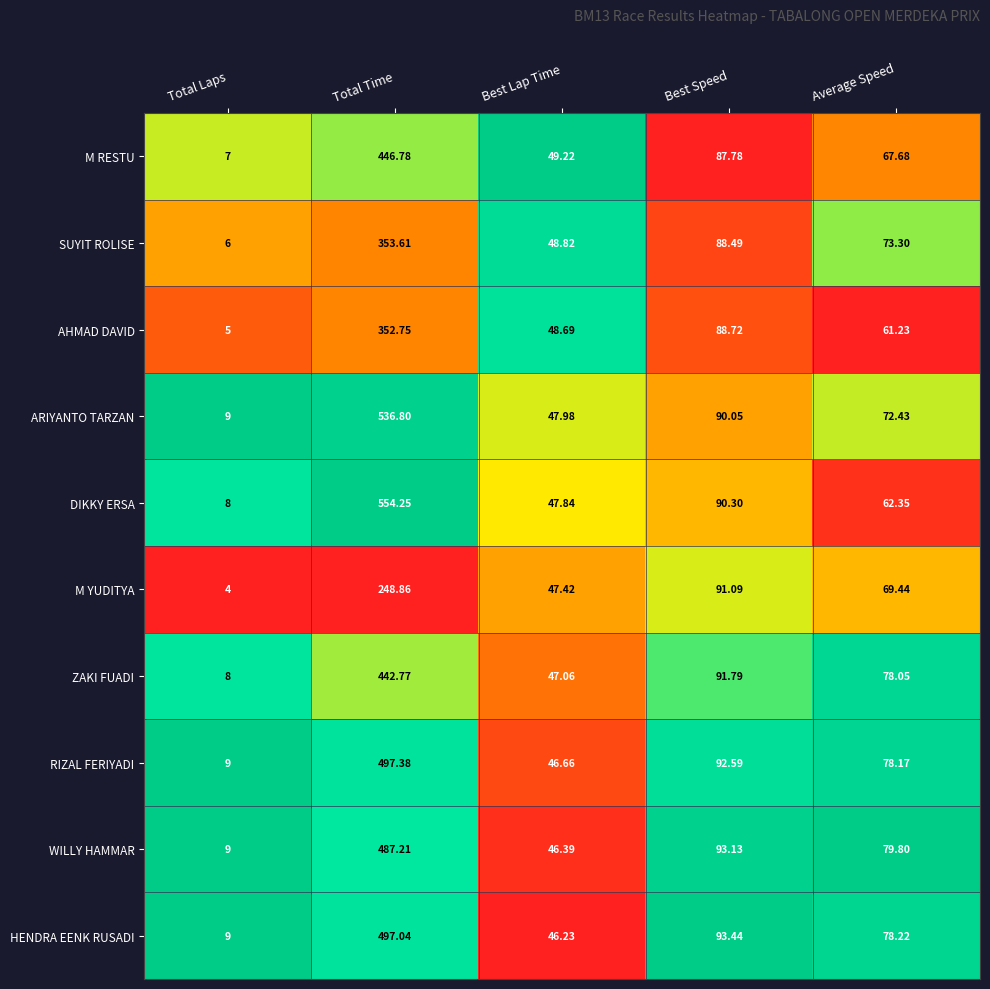

Which series has the largest total across all categories?

DIKKY ERSA